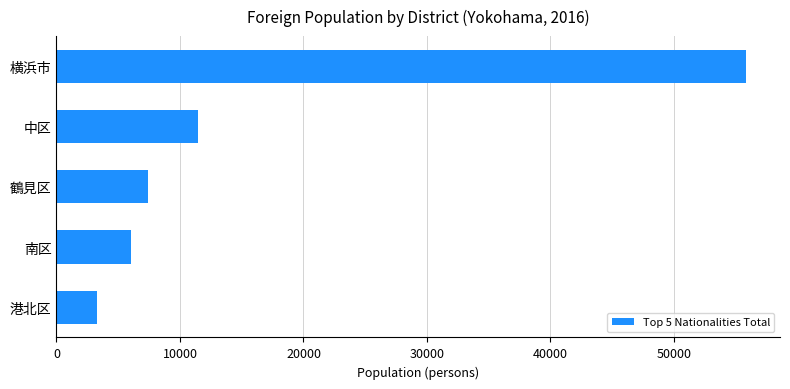

What is the difference between the maximum and second lowest values?

49733